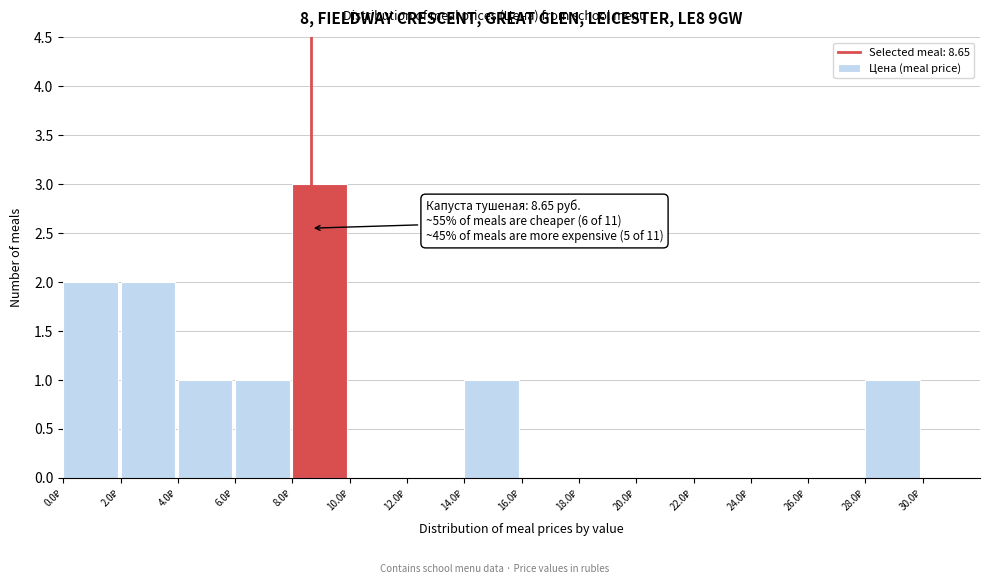

Which range on the x-axis has the tallest bar?

8 to 10